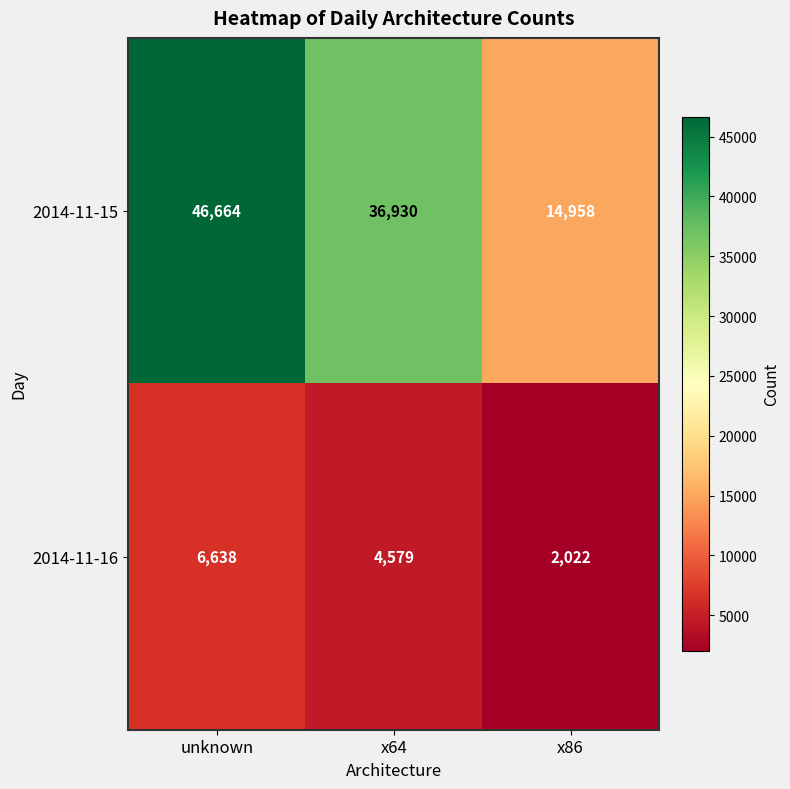

What is the maximum value shown in the chart?

46664